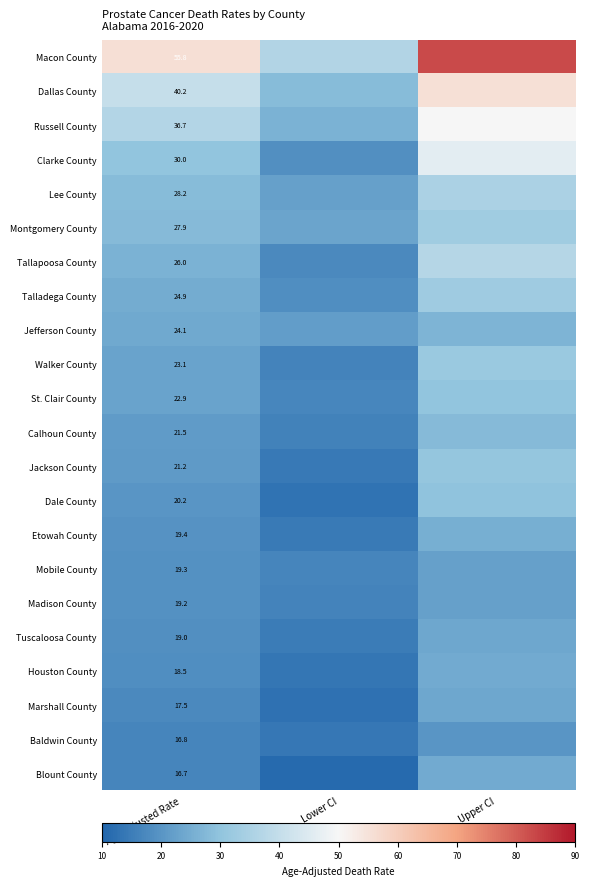

What is the total value across all series at Age-Adjusted Rate?

549.1